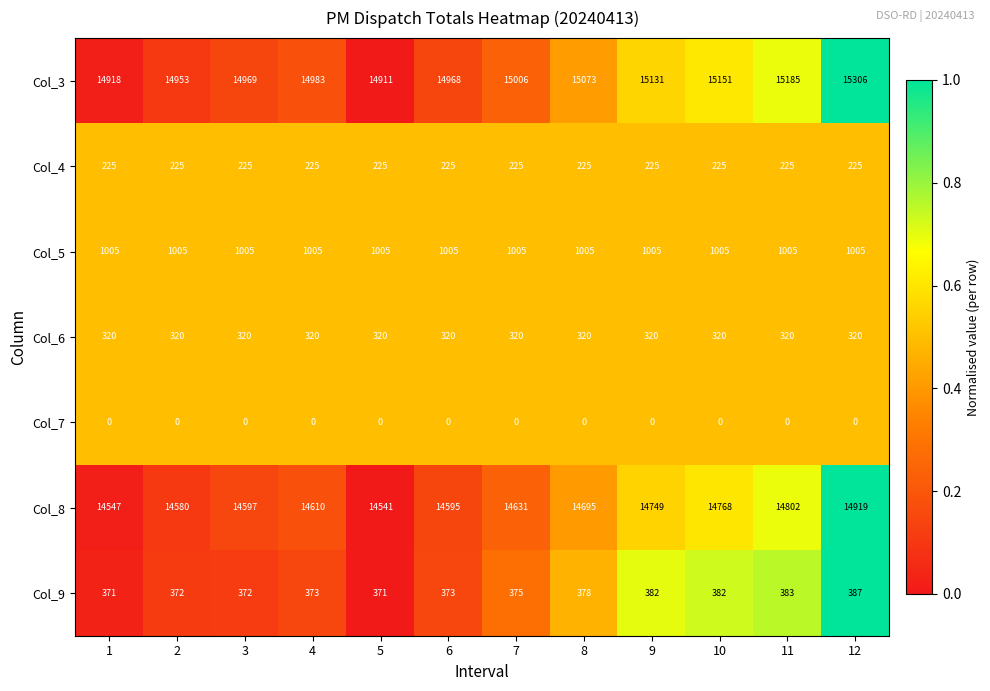

What is the difference between the maximum and minimum values in the Col_8 series?

378